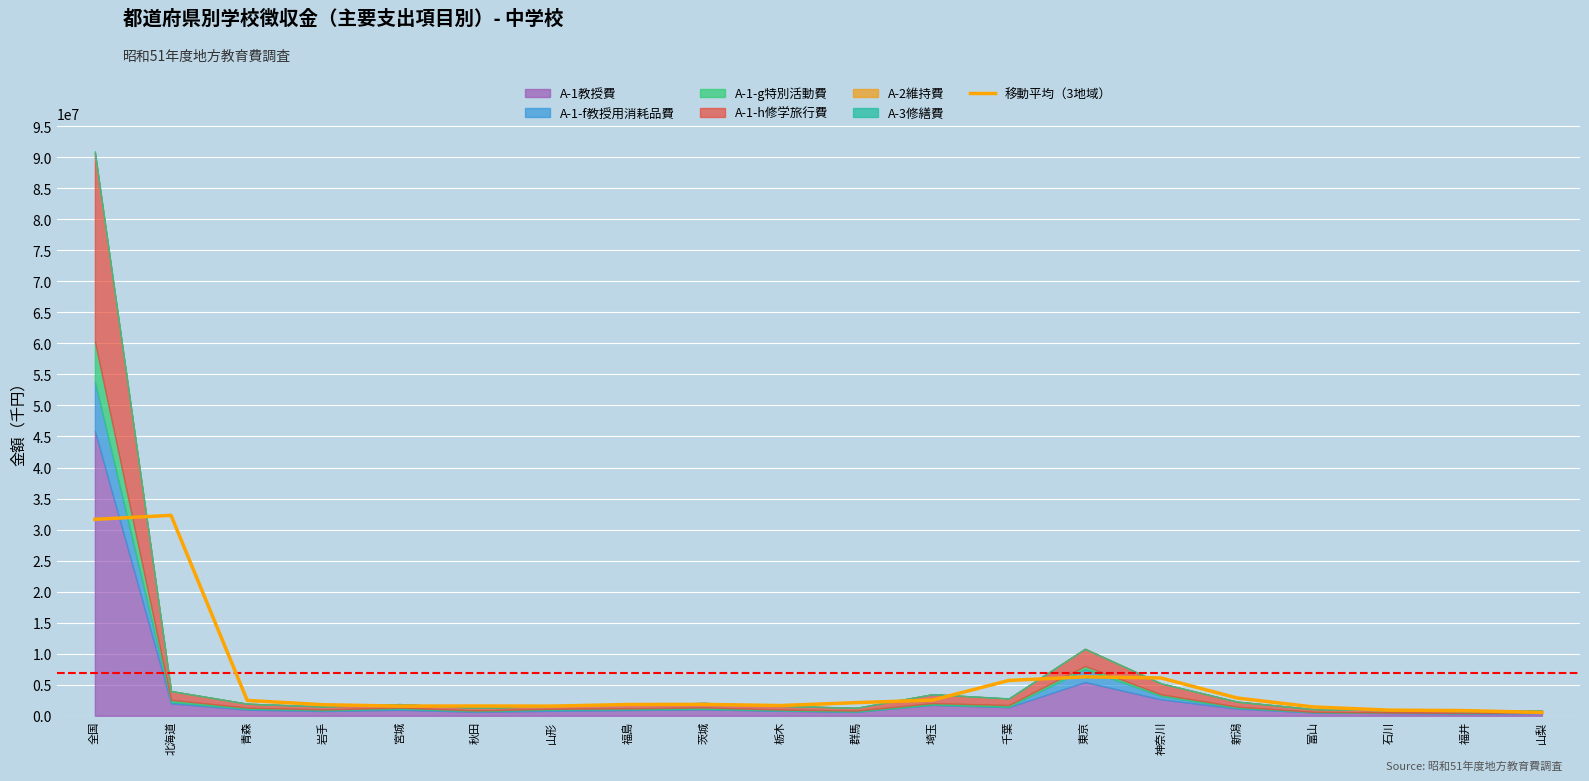

Is it true that 移動平均（3地域） equals 6272124.3 at 東京?

True